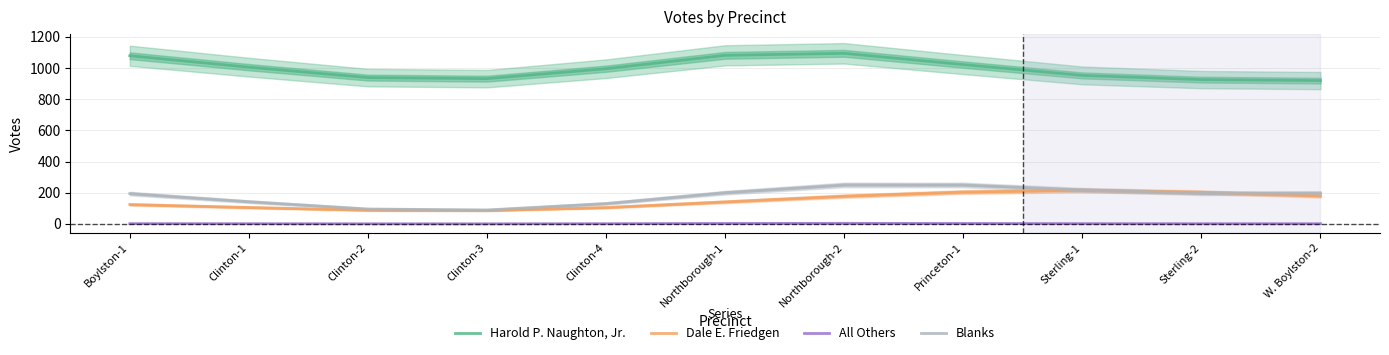

True or false: Blanks and All Others cross at least once.

False